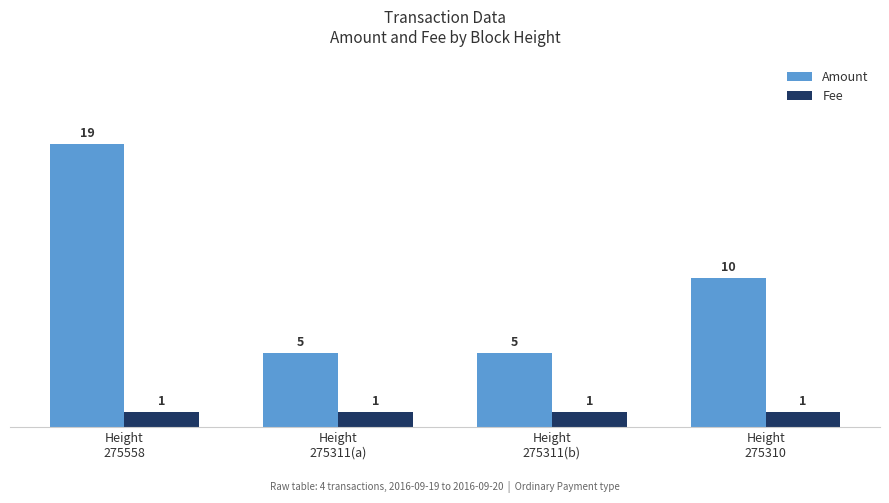

Reading left to right, list all the values displayed in this chart.

Amount: Height
275558=19	Height
275311(a)=5	Height
275311(b)=5	Height
275310=10
Fee: Height
275558=1	Height
275311(a)=1	Height
275311(b)=1	Height
275310=1